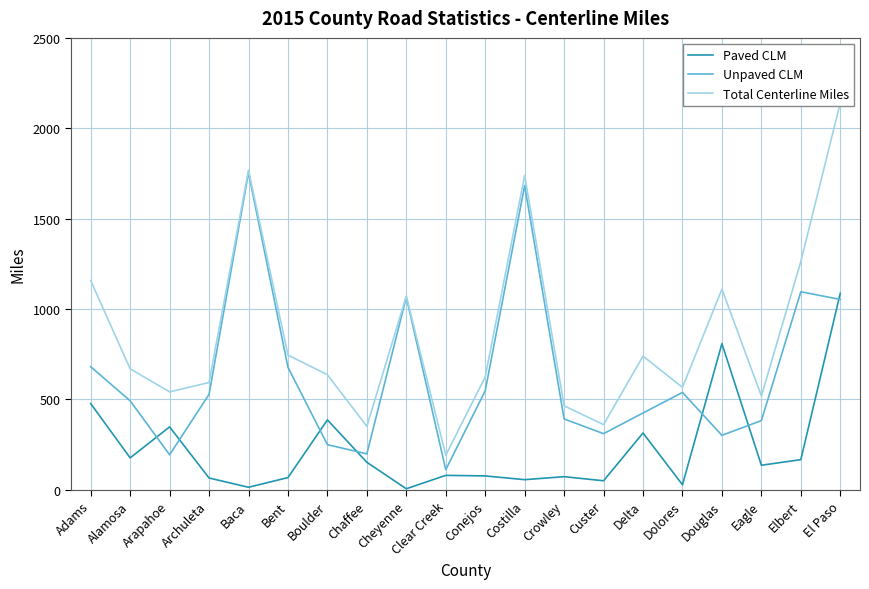

Between which two adjacent categories do Paved CLM and Unpaved CLM first intersect?

Alamosa and Arapahoe